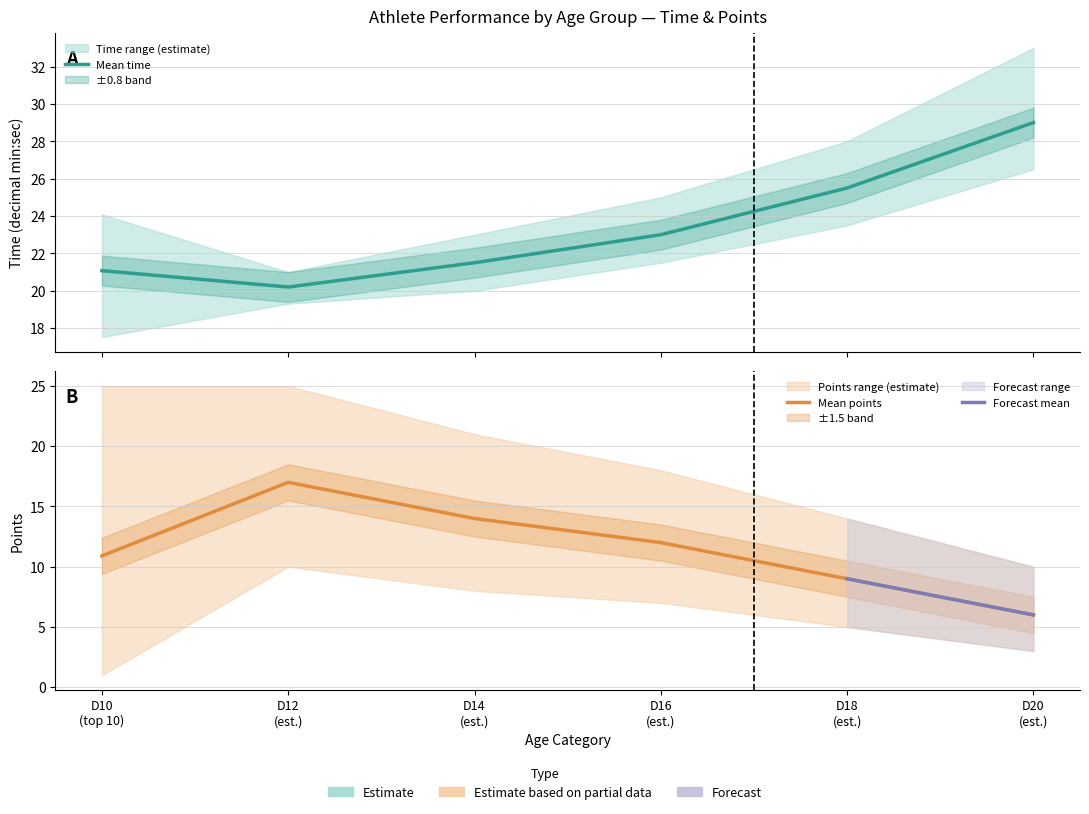

The value of mid_points at 5 is 2.9. True or false?

False